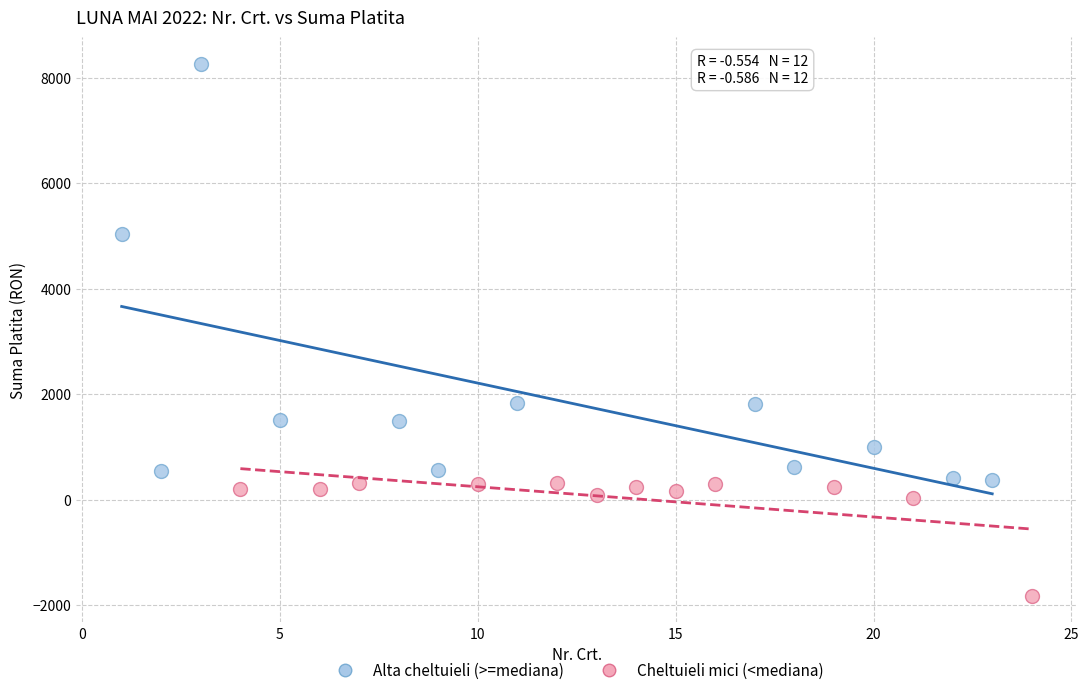

Which series has the widest spread of Y values?

Alta cheltuieli (>=mediana)